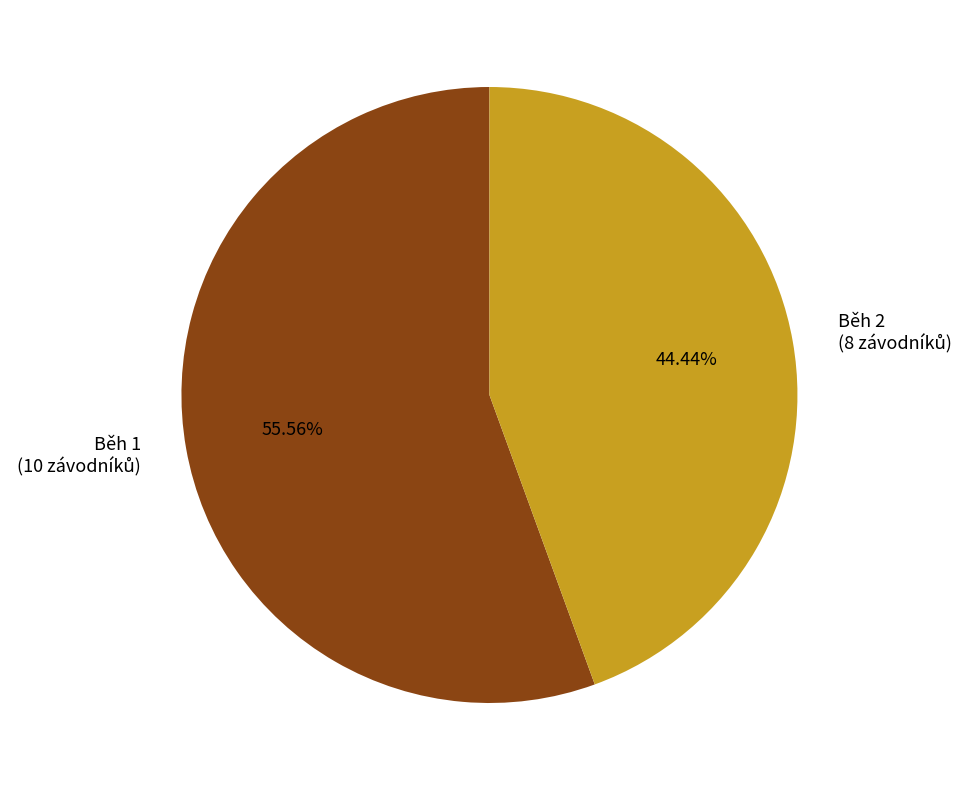

To the nearest percent, what is the difference between the largest and smallest slice percentages?

11%